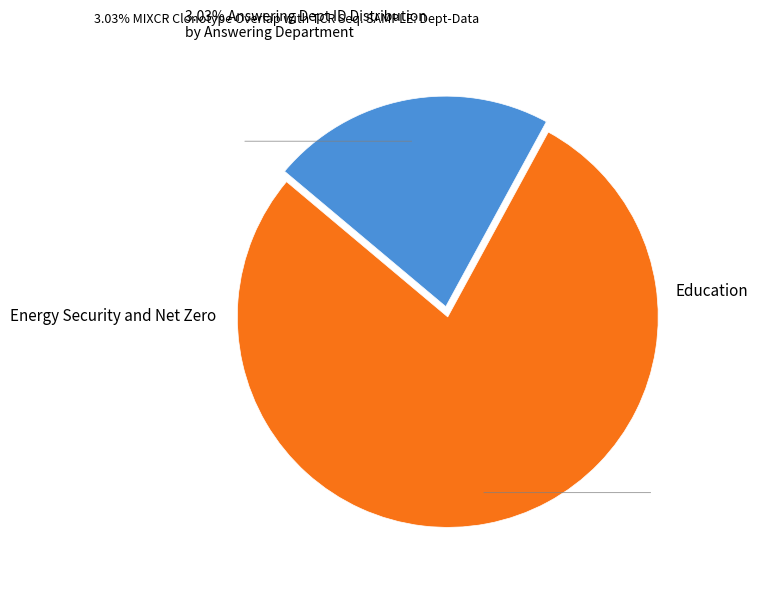

Is there a majority slice in this chart?

Yes